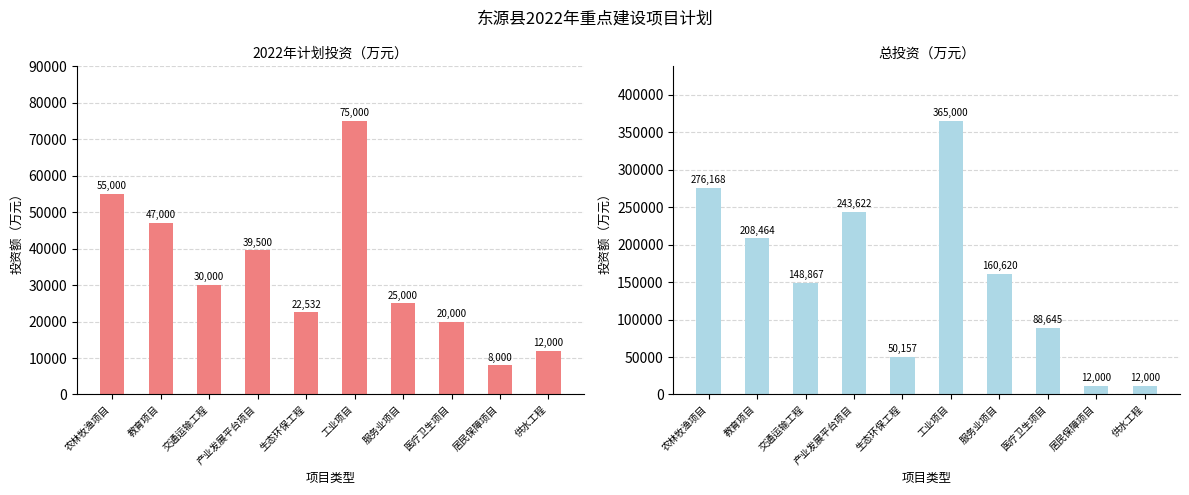

Which category has the highest value across all series?

工业项目